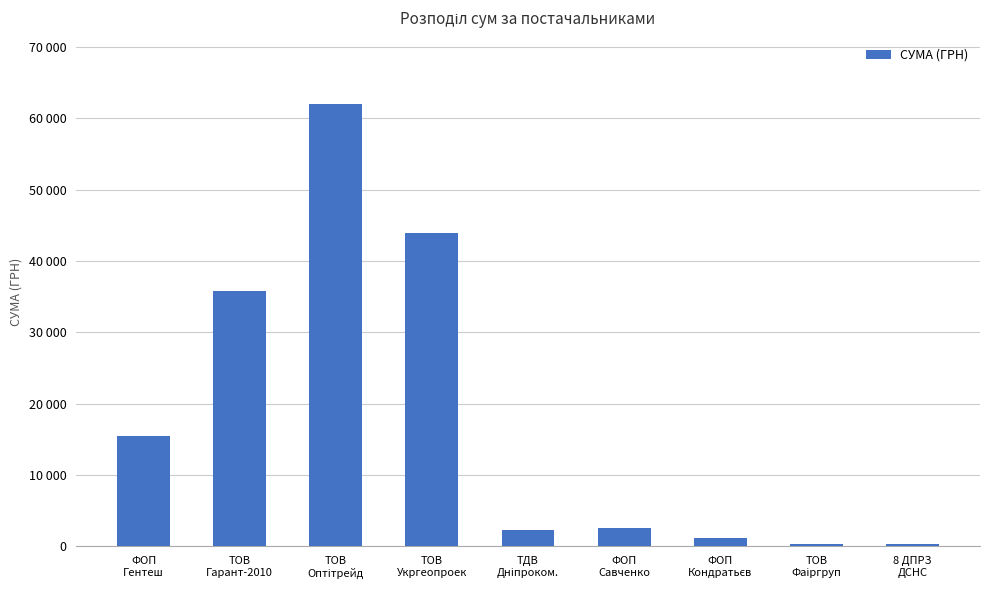

What is the difference between the second highest and second lowest values?

43572.8